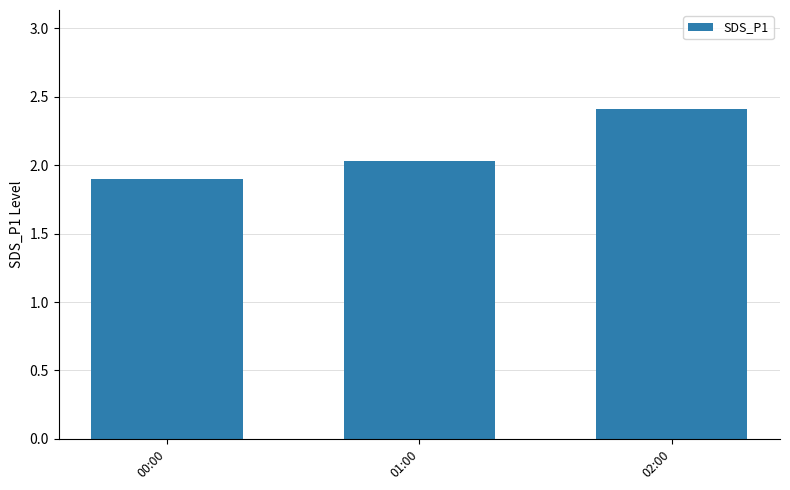

What is the maximum value shown in the chart?

2.4